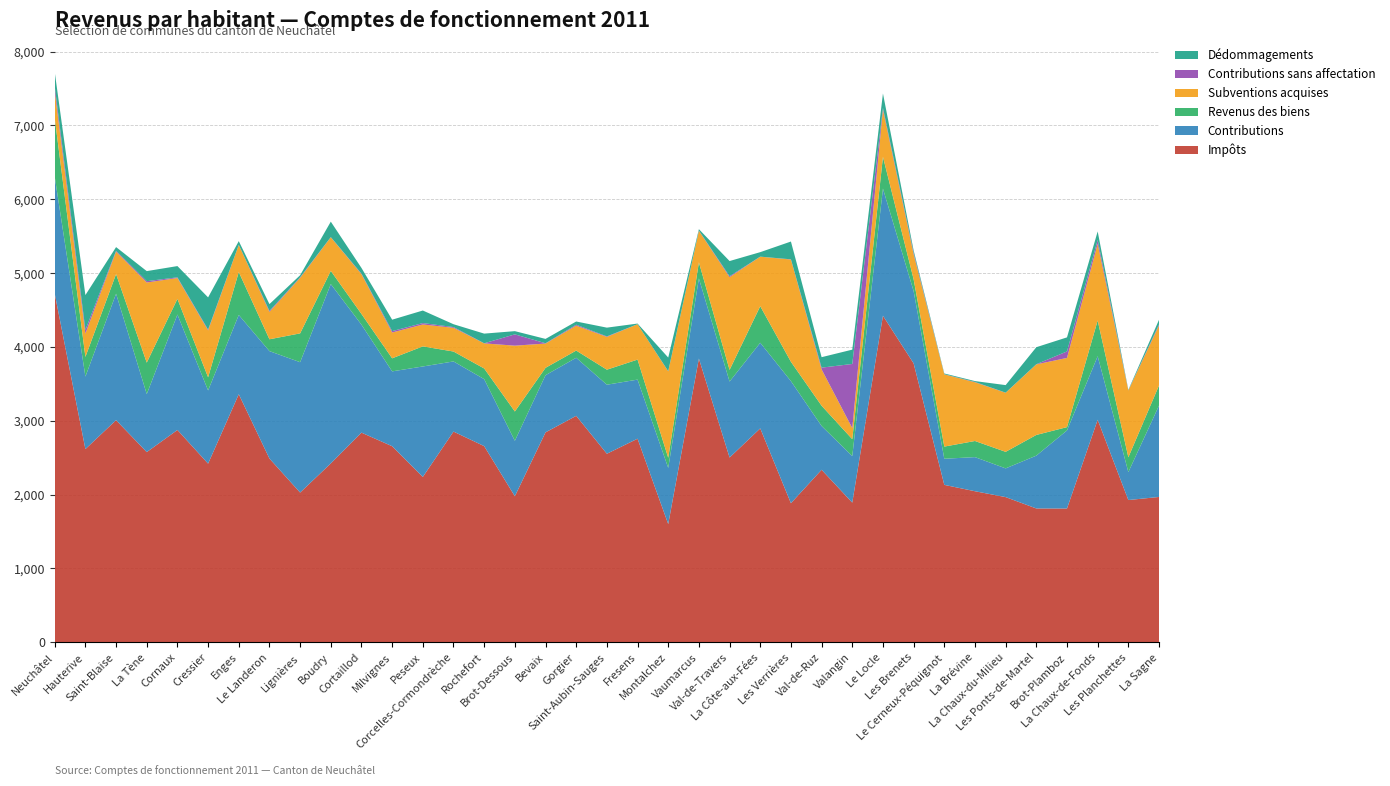

Reading left to right, transcribe all the data shown in this chart.

Impôts: Neuchâtel=4721.1	Hauterive=2616.1	Saint-Blaise=3007.9	La Tène=2575.4	Cornaux=2874.8	Cressier=2419.0	Enges=3358.9	Le Landeron=2488.0	Lignières=2027.2	Boudry=2422.1	Cortaillod=2838.7	Milvignes=2654.7	Peseux=2238.8	Corcelles-Cormondrèche=2853.0	Rochefort=2656.2	Brot-Dessous=1977.3	Bevaix=2842.4	Gorgier=3066.2	Saint-Aubin-Sauges=2552.7	Fresens=2756.6	Montalchez=1600.8	Vaumarcus=3841.8	Val-de-Travers=2501.6	La Côte-aux-Fées=2896.2	Les Verrières=1882.8	Val-de-Ruz=2335.8	Valangin=1891.0	Le Locle=4421.6	Les Brenets=3776.8	Le Cerneux-Péquignot=2131.4	La Brévine=2045.3	La Chaux-du-Milieu=1965.7	Les Ponts-de-Martel=1811.9	Brot-Plamboz=1811.4	La Chaux-de-Fonds=3012.9	Les Planchettes=1926.0	La Sagne=1967.8
Contributions: Neuchâtel=1583.8	Hauterive=981.8	Saint-Blaise=1712.1	La Tène=785.2	Cornaux=1563.5	Cressier=991.7	Enges=1073.3	Le Landeron=1454.7	Lignières=1765.4	Boudry=2428.8	Cortaillod=1462.0	Milvignes=1013.7	Peseux=1496.0	Corcelles-Cormondrèche=950.1	Rochefort=907.0	Brot-Dessous=751.2	Bevaix=774.1	Gorgier=786.6	Saint-Aubin-Sauges=935.1	Fresens=800.3	Montalchez=760.3	Vaumarcus=1085.0	Val-de-Travers=1029.1	La Côte-aux-Fées=1159.8	Les Verrières=1653.5	Val-de-Ruz=592.8	Valangin=630.4	Le Locle=1722.3	Les Brenets=978.4	Le Cerneux-Péquignot=353.8	La Brévine=461.9	La Chaux-du-Milieu=389.1	Les Ponts-de-Martel=715.3	Brot-Plamboz=1057.5	La Chaux-de-Fonds=861.3	Les Planchettes=378.6	La Sagne=1238.2
Revenus des biens: Neuchâtel=793.9	Hauterive=266.4	Saint-Blaise=265.9	La Tène=426.3	Cornaux=211.7	Cressier=177.4	Enges=581.2	Le Landeron=160.5	Lignières=390.3	Boudry=178.4	Cortaillod=144.8	Milvignes=177.0	Peseux=272.1	Corcelles-Cormondrèche=134.0	Rochefort=144.5	Brot-Dessous=396.7	Bevaix=99.9	Gorgier=97.5	Saint-Aubin-Sauges=203.6	Fresens=271.0	Montalchez=137.5	Vaumarcus=218.0	Val-de-Travers=157.8	La Côte-aux-Fées=494.9	Les Verrières=261.9	Val-de-Ruz=274.5	Valangin=228.9	Le Locle=430.5	Les Brenets=161.1	Le Cerneux-Péquignot=164.6	La Brévine=218.4	La Chaux-du-Milieu=224.0	Les Ponts-de-Martel=280.4	Brot-Plamboz=44.5	La Chaux-de-Fonds=483.7	Les Planchettes=200.2	La Sagne=272.2
Subventions acquises: Neuchâtel=363.6	Hauterive=315.6	Saint-Blaise=304.9	La Tène=1085.2	Cornaux=282.4	Cressier=634.9	Enges=367.5	Le Landeron=370.6	Lignières=751.8	Boudry=455.3	Cortaillod=538.8	Milvignes=349.2	Peseux=296.8	Corcelles-Cormondrèche=321.2	Rochefort=339.9	Brot-Dessous=891.2	Bevaix=328.9	Gorgier=337.4	Saint-Aubin-Sauges=443.9	Fresens=479.6	Montalchez=1170.0	Vaumarcus=427.1	Val-de-Travers=1255.1	La Côte-aux-Fées=670.6	Les Verrières=1384.7	Val-de-Ruz=492.4	Valangin=150.1	Le Locle=639.6	Les Brenets=337.6	Le Cerneux-Péquignot=978.0	La Brévine=795.1	La Chaux-du-Milieu=800.0	Les Ponts-de-Martel=955.4	Brot-Plamboz=937.3	La Chaux-de-Fonds=1036.7	Les Planchettes=904.6	La Sagne=812.7
Contributions sans affectation: Neuchâtel=69.2	Hauterive=50.3	Saint-Blaise=10.8	La Tène=17.8	Cornaux=9.6	Cressier=11.0	Enges=1.3	Le Landeron=13.1	Lignières=8.0	Boudry=2.3	Cortaillod=7.1	Milvignes=19.1	Peseux=19.0	Corcelles-Cormondrèche=10.3	Rochefort=1.4	Brot-Dessous=153.3	Bevaix=4.0	Gorgier=12.7	Saint-Aubin-Sauges=6.7	Fresens=0.0	Montalchez=2.1	Vaumarcus=3.1	Val-de-Travers=13.9	La Côte-aux-Fées=0.7	Les Verrières=3.0	Val-de-Ruz=23.4	Valangin=868.3	Le Locle=22.2	Les Brenets=21.3	Le Cerneux-Péquignot=1.9	La Brévine=4.2	La Chaux-du-Milieu=1.4	Les Ponts-de-Martel=2.1	Brot-Plamboz=88.0	La Chaux-de-Fonds=53.5	Les Planchettes=1.9	La Sagne=14.4
Dédommagements: Neuchâtel=191.4	Hauterive=471.5	Saint-Blaise=49.9	La Tène=136.2	Cornaux=152.3	Cressier=436.4	Enges=49.7	Le Landeron=92.5	Lignières=27.7	Boudry=209.3	Cortaillod=77.6	Milvignes=154.6	Peseux=169.9	Corcelles-Cormondrèche=38.5	Rochefort=130.7	Brot-Dessous=43.4	Bevaix=58.9	Gorgier=43.4	Saint-Aubin-Sauges=118.6	Fresens=8.3	Montalchez=184.9	Vaumarcus=19.0	Val-de-Travers=205.0	La Côte-aux-Fées=60.7	Les Verrières=240.9	Val-de-Ruz=141.6	Valangin=194.0	Le Locle=195.3	Les Brenets=31.2	Le Cerneux-Péquignot=10.2	La Brévine=12.1	La Chaux-du-Milieu=102.2	Les Ponts-de-Martel=230.6	Brot-Plamboz=190.2	La Chaux-de-Fonds=115.3	Les Planchettes=6.5	La Sagne=62.1